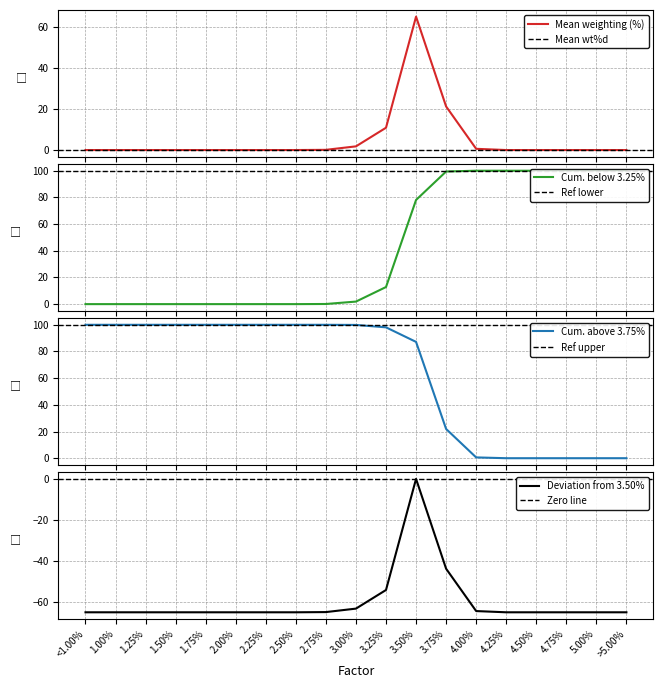

Where is the first local maximum?

3.50%